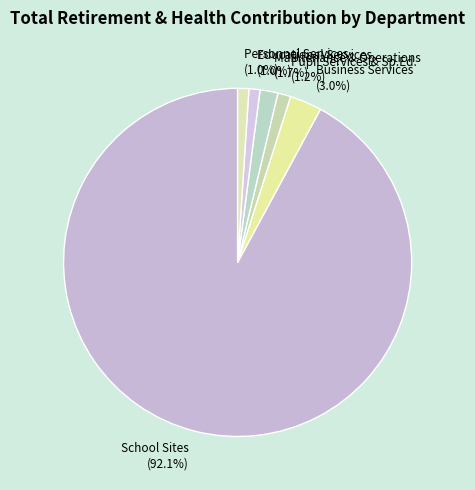

To the nearest percent, what is the difference between the largest and smallest slice percentages?

91%